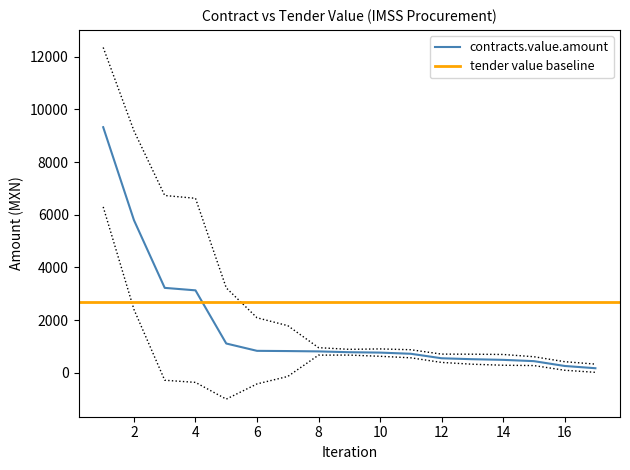

Reading left to right, list all the values displayed in this chart.

9326.4	5796.0	3226.0	3132.0	1113.6	835.2	826.9	814.3	783.0	768.6	723.8	553.3	517.4	493.0	444.0	261.0	175.3